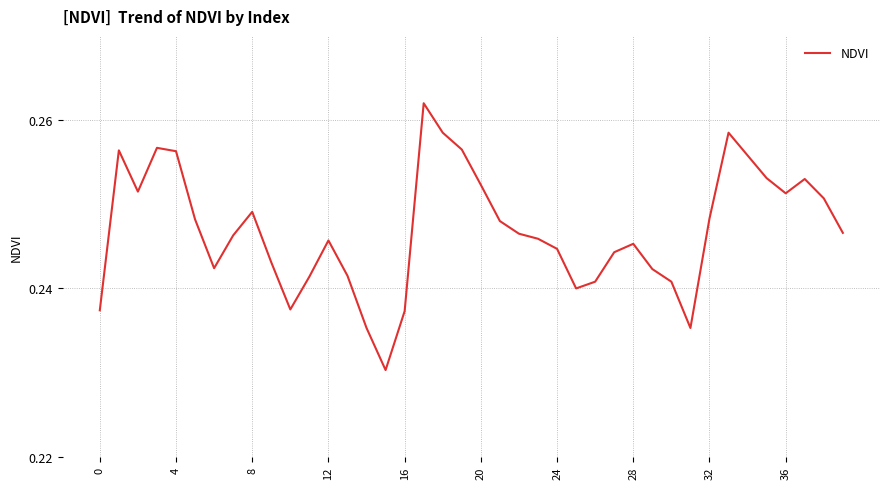

Is it true that the value at 36 is 0.4?

False